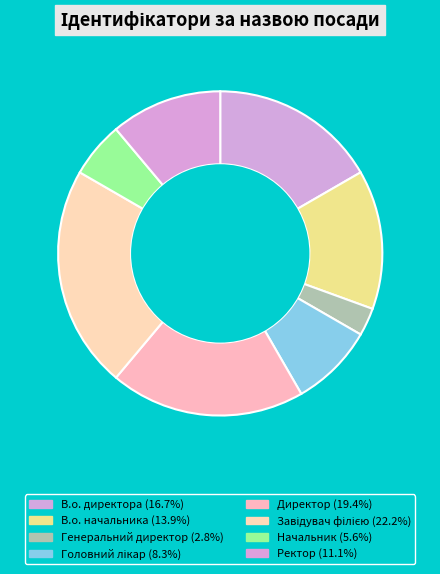

How many segments does this pie chart have?

8